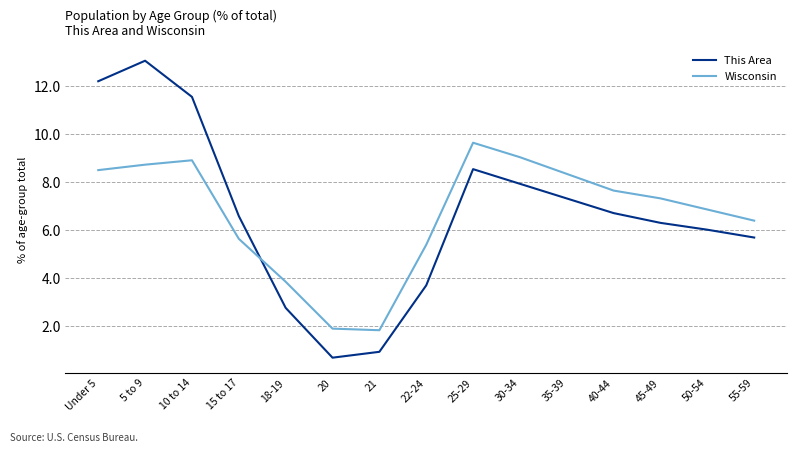

The Wisconsin series shows 5.0 at 18-19. True or false?

False